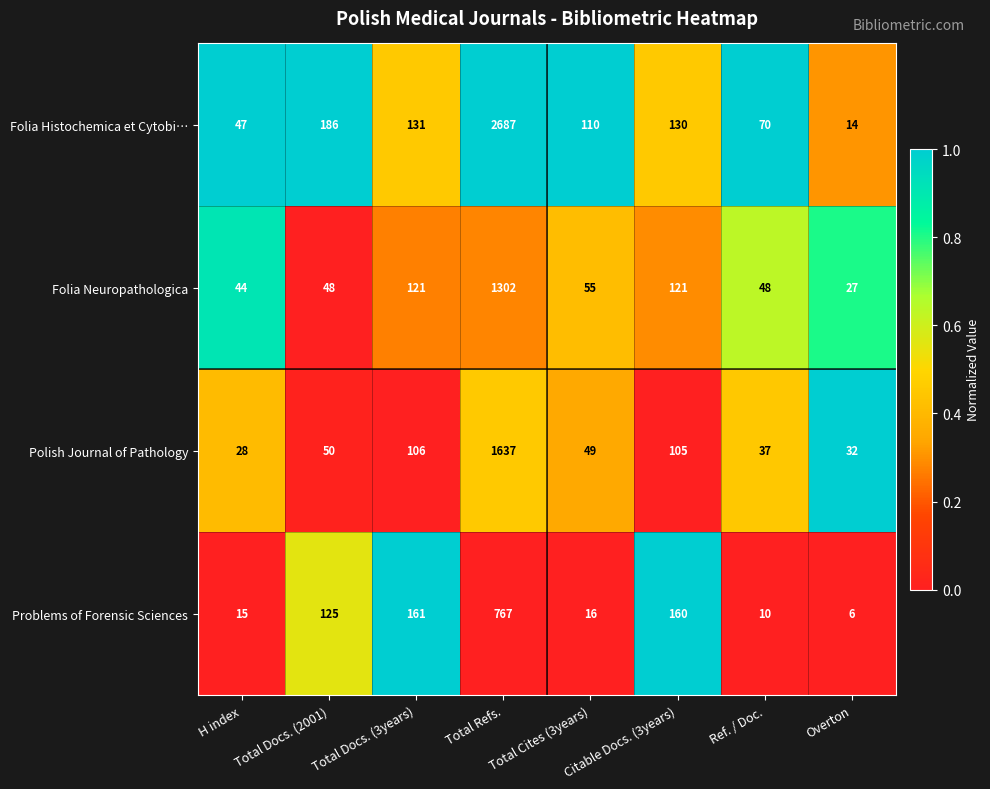

Is the value of Polish Journal of Pathology at Ref. / Doc. greater than the value of Problems of Forensic Sciences at Total Docs. (3years)?

No